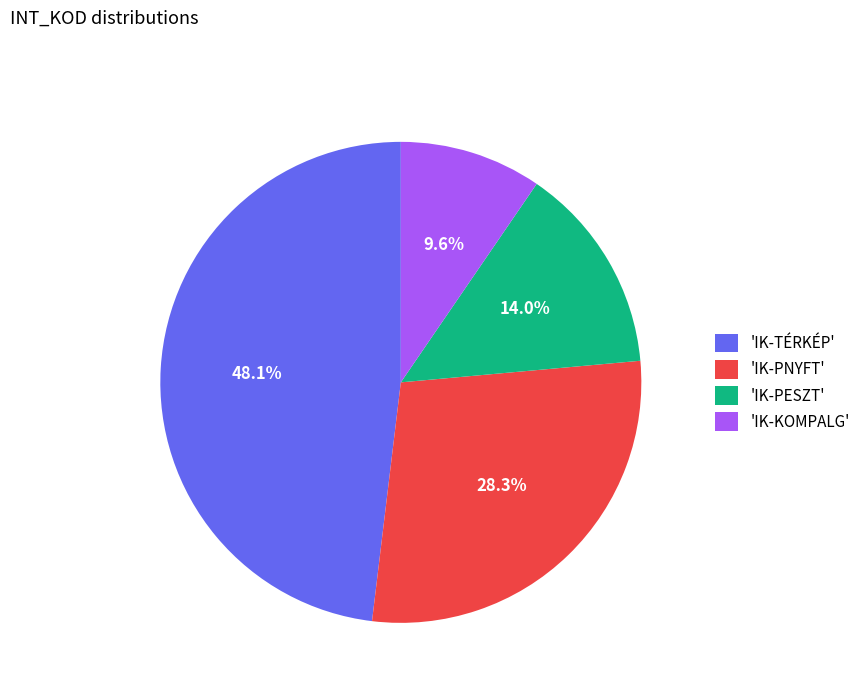

Does any single category account for the majority?

No